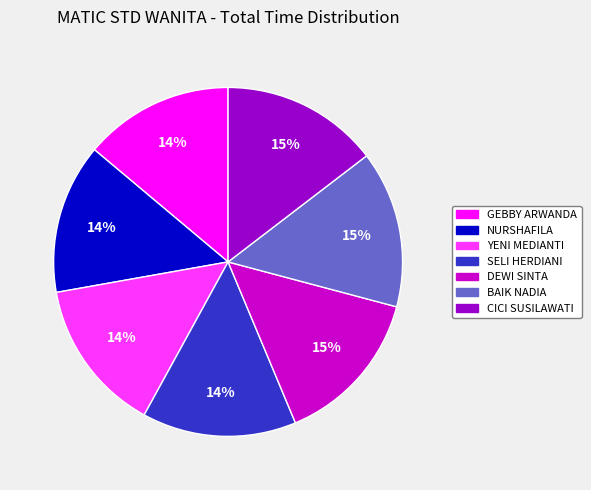

To the nearest percent, what is the average slice percentage?

14%